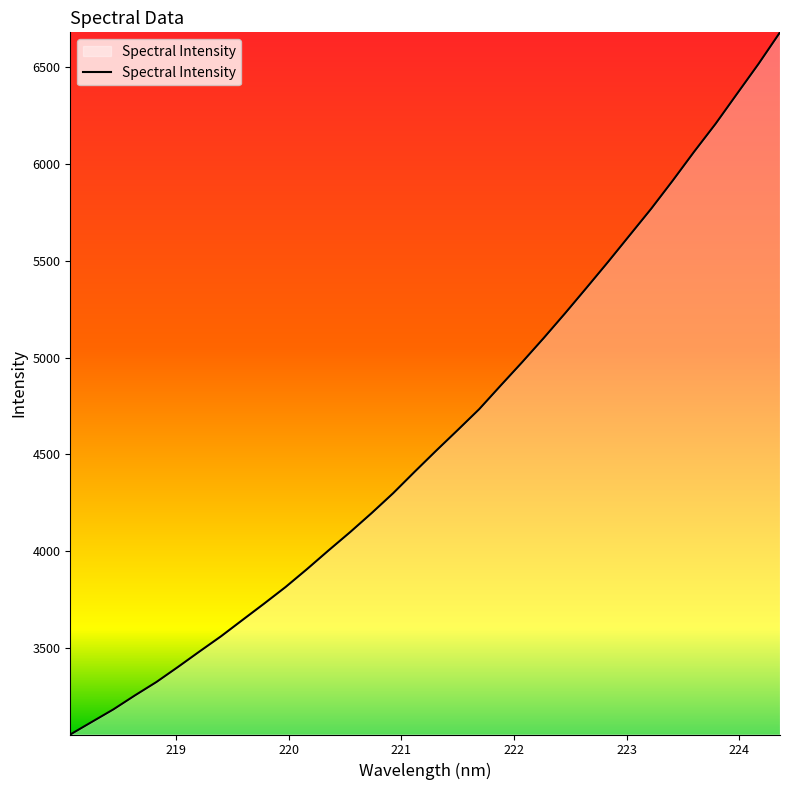

What is the difference between the maximum and minimum values?

3629.4